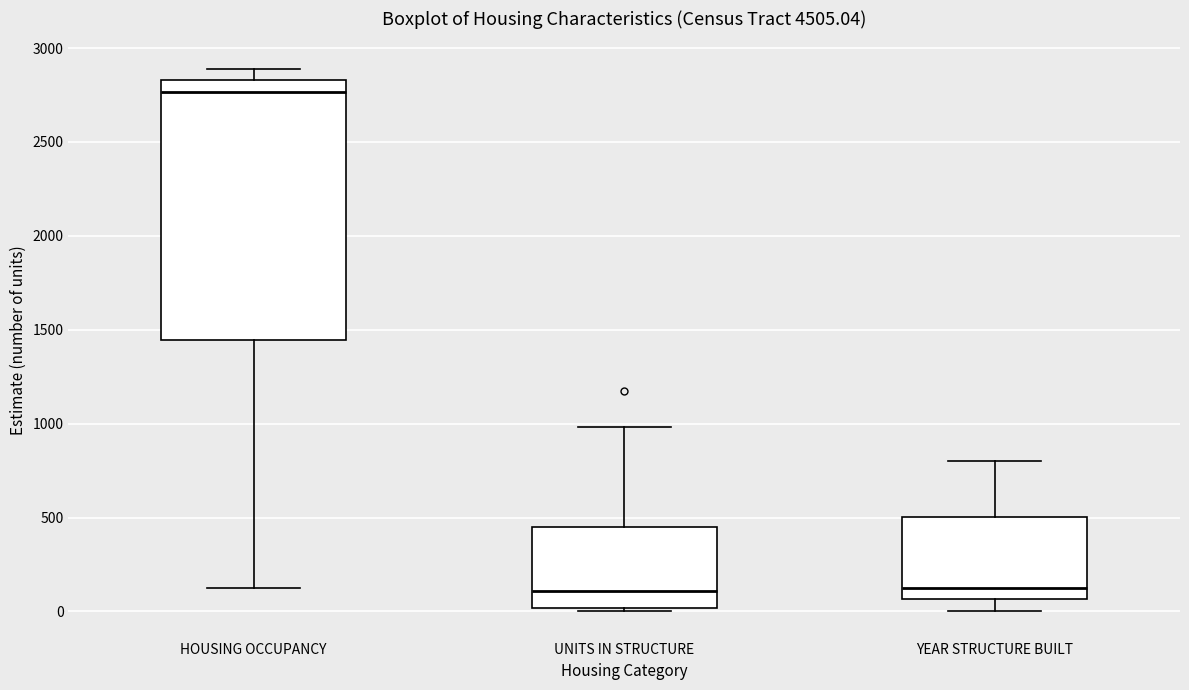

Reading left to right, read every box against the y-axis: the position of its median line, the range the box covers, and the ends of its whiskers. The values are not printed on the chart, so give them approximately, as read against the axis.

HOUSING OCCUPANCY: median 2750, box 1450 to 2850, whiskers 100 to 2900
UNITS IN STRUCTURE: median 100, box 0 to 450, whiskers 0 (just below the box's lower edge) to 1000
YEAR STRUCTURE BUILT: median 150, box 50 to 500, whiskers 0 to 800